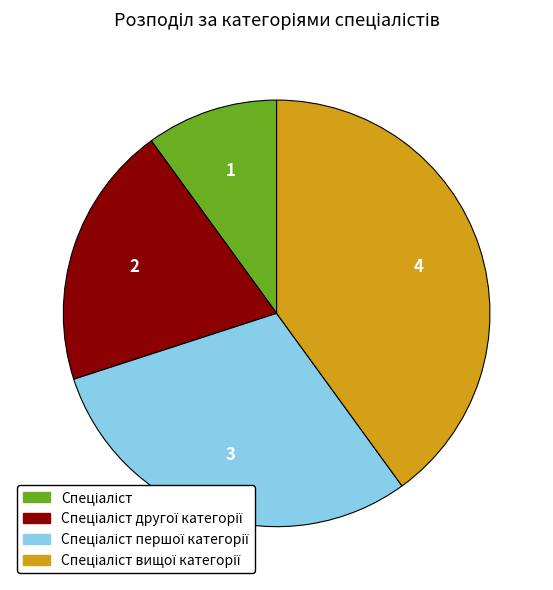

Is there any slice that represents more than half of the pie?

No